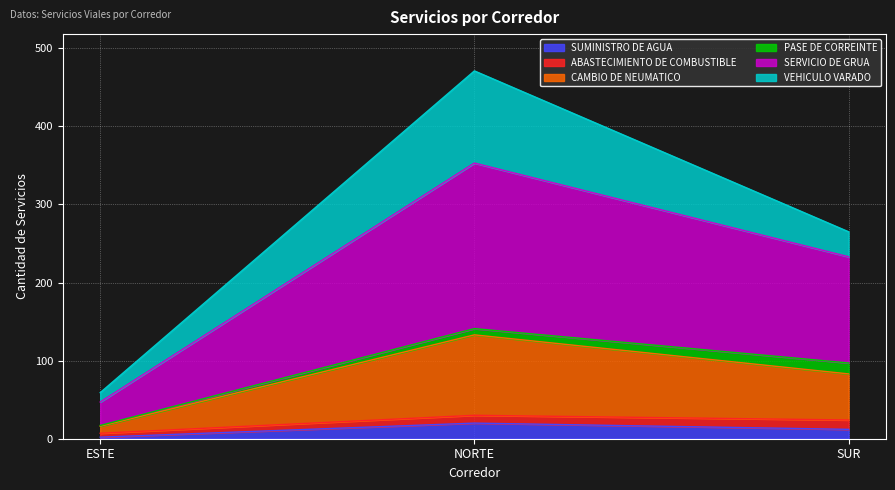

Does the chart display data point markers on the line(s)?

No